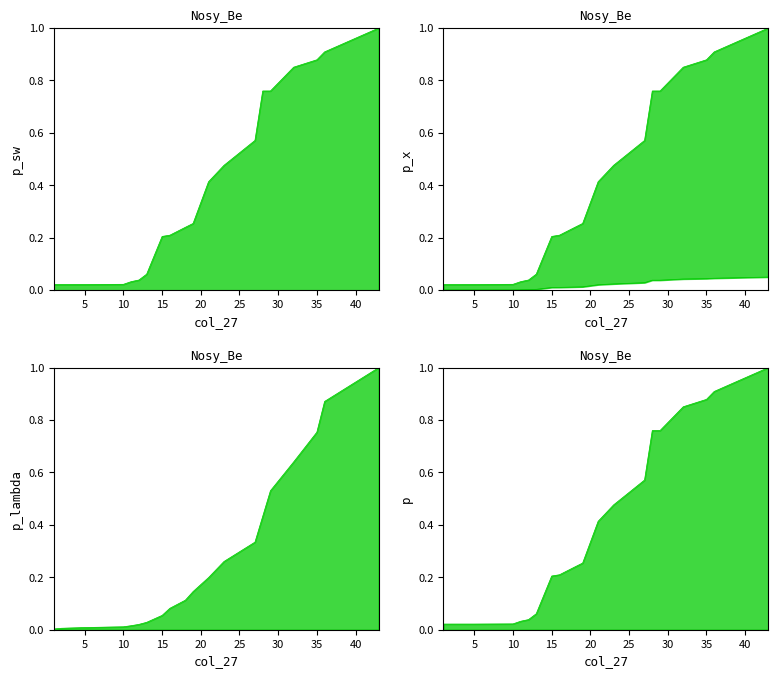

Does the chart have visible grid lines?

No